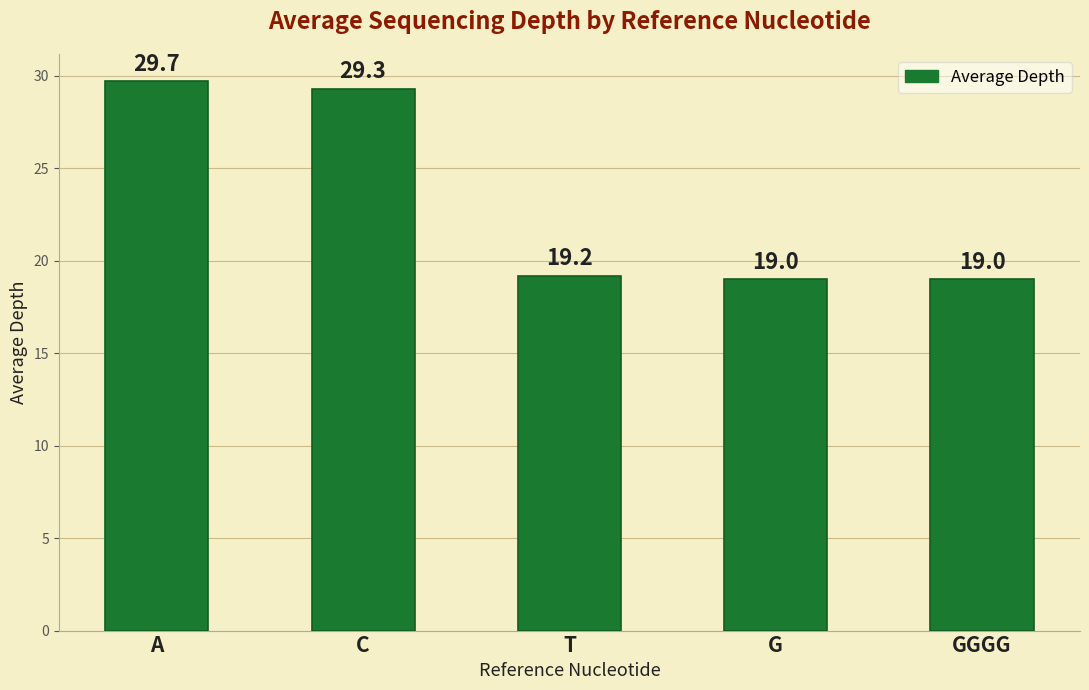

Reading left to right, extract all data points from this chart.

29.7	29.3	19.2	19.0	19.0